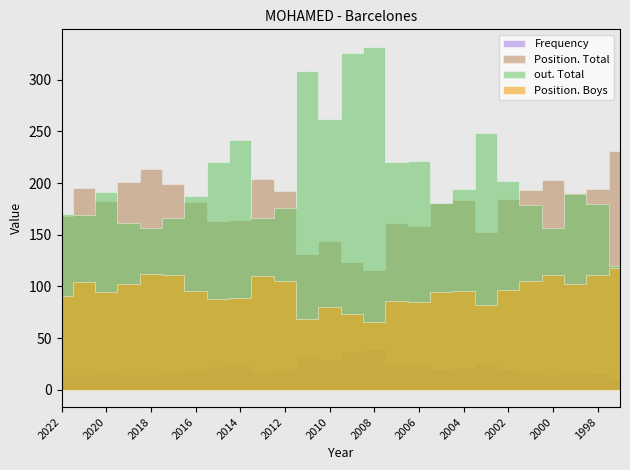

At which category is the sum across all series the highest?

2009